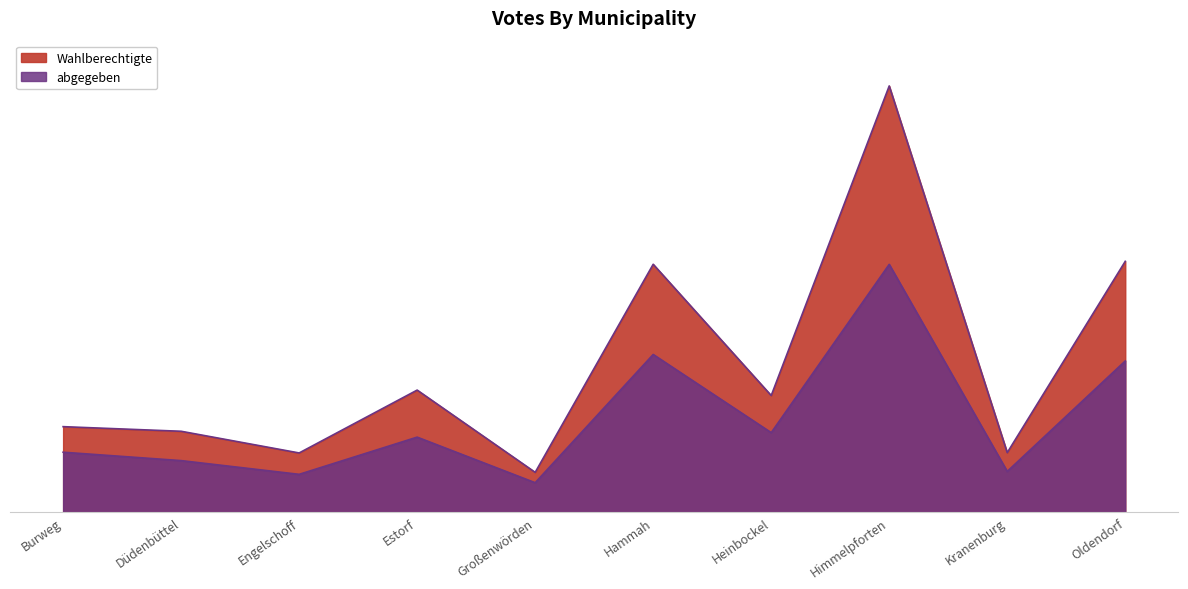

What is the spread (max minus min) of values at Oldendorf?

951